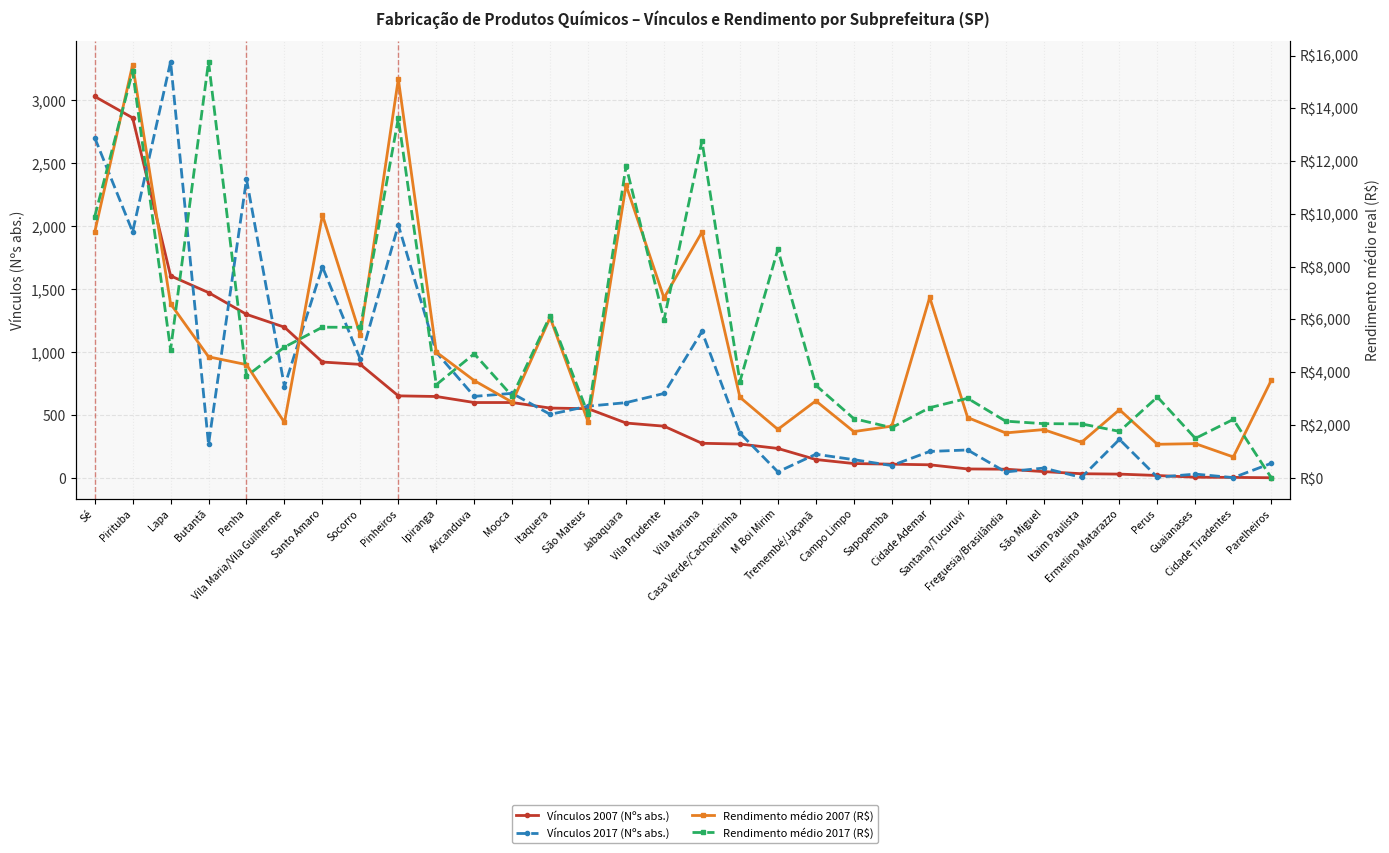

The value of Vínculos 2017 (Nºs abs.) at Socorro is 941. True or false?

True